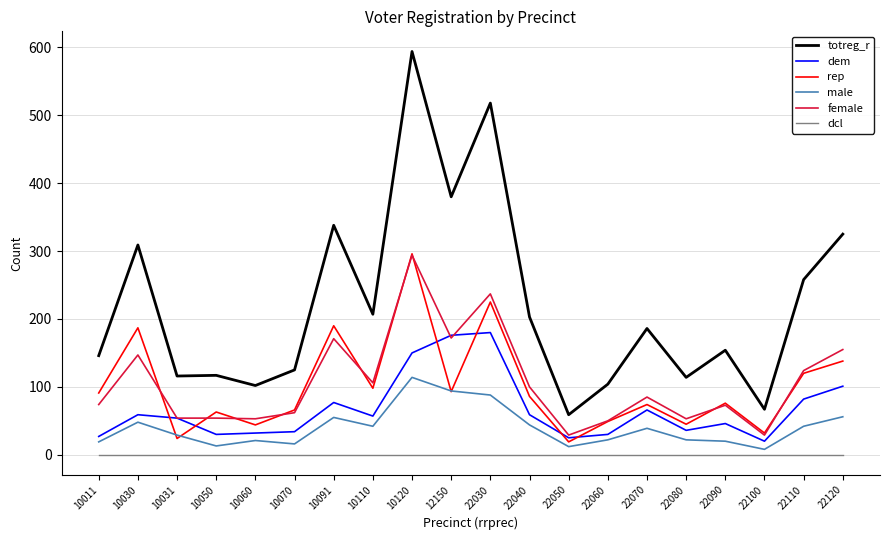

How many distinct data groups are displayed?

6